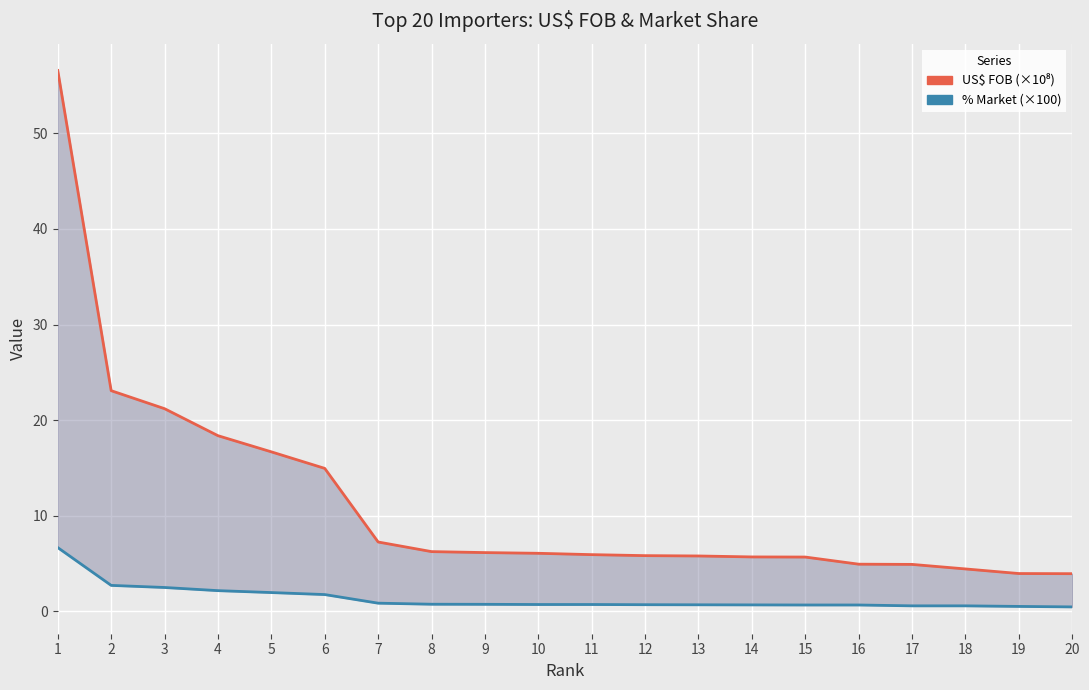

List the series in order of their overall mean, lowest first.

% Market (×100), US$ FOB (×10⁸)